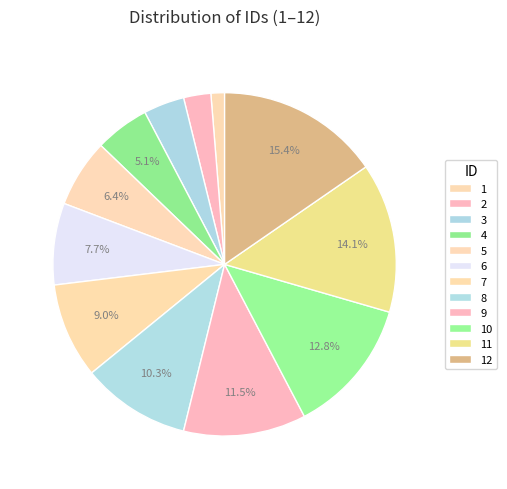

Is it true that 8 is 10% of the pie?

True